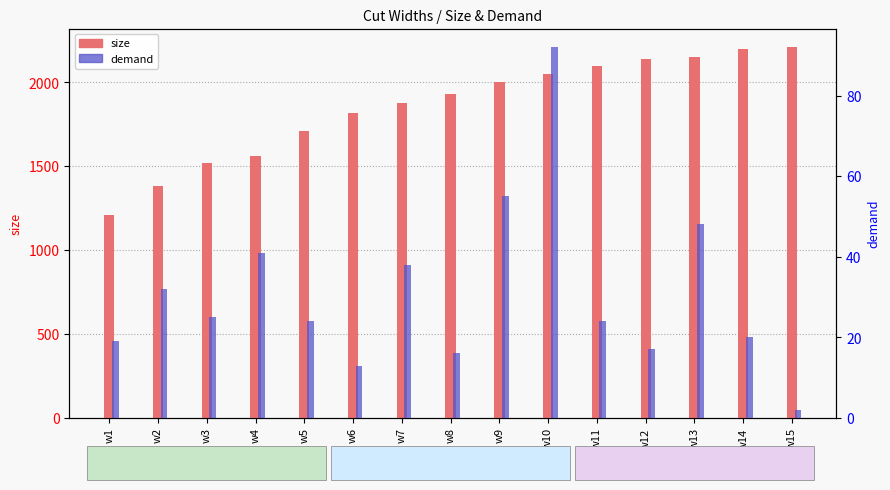

How many groups of bars are there?

15